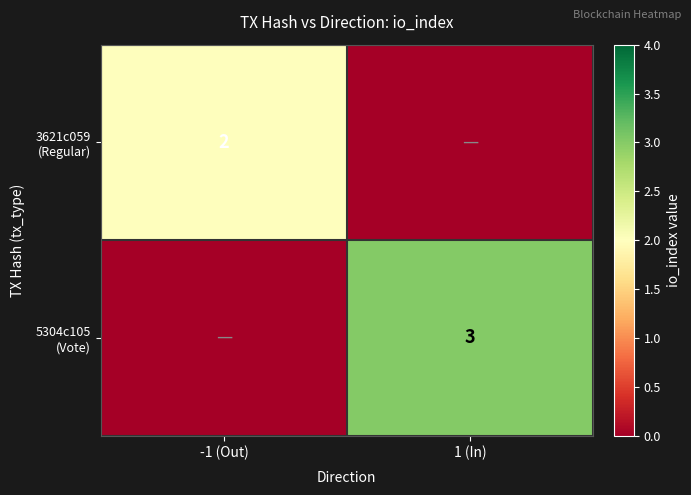

Which category has the highest value across all series?

1 (In)